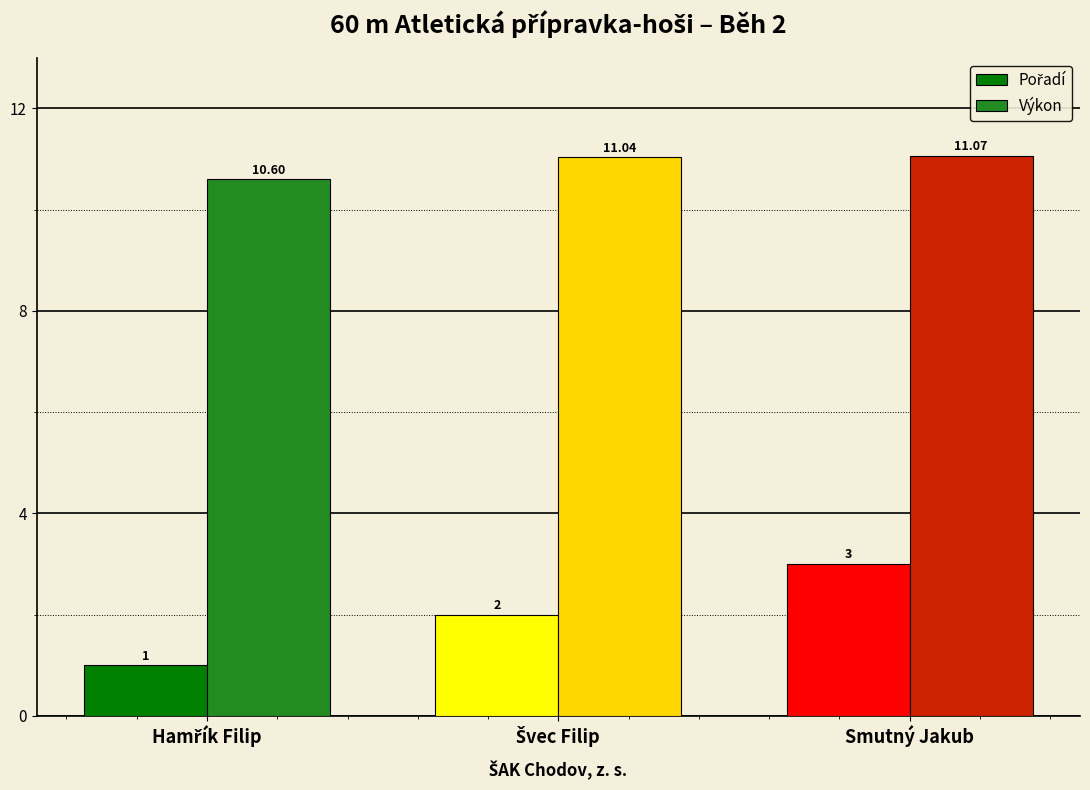

What is the sum of all Výkon values?

32.7